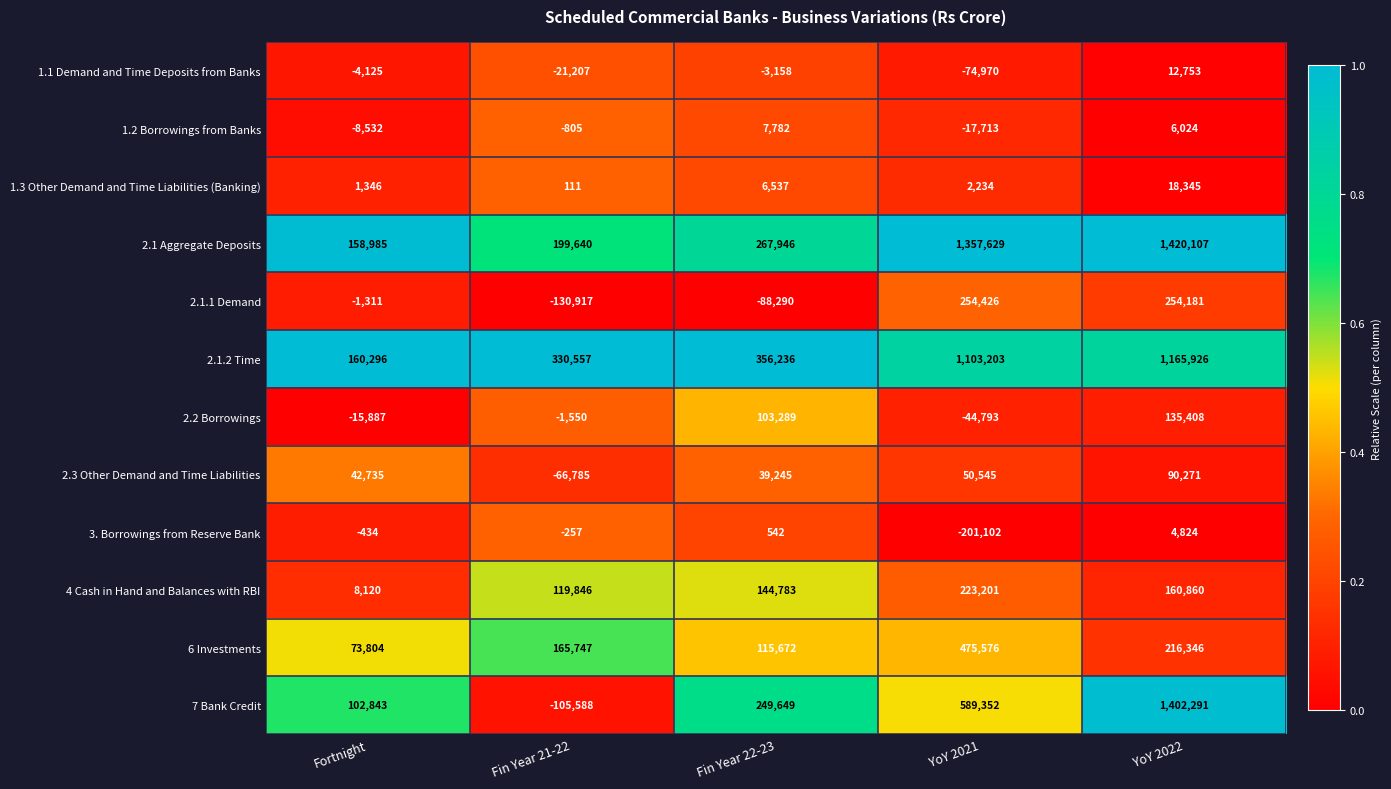

What is the average value of the 4 Cash in Hand and Balances with RBI series?

131362